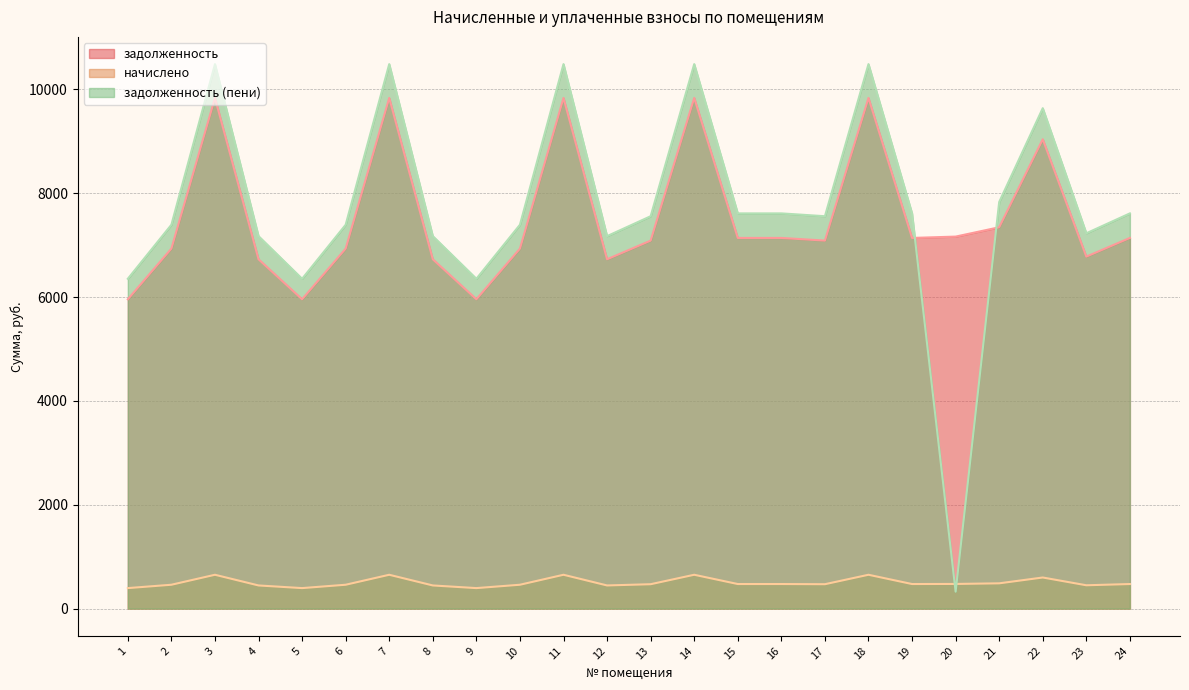

What is the difference between the начислено values at 19 and 4?

27.2